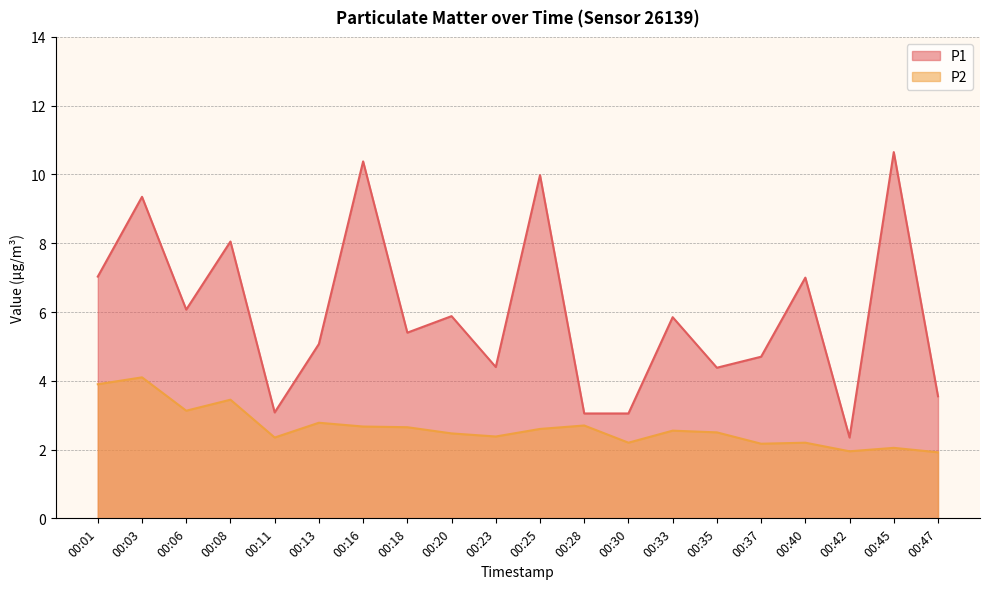

Which has a higher value, 00:42 or 00:18?

00:18